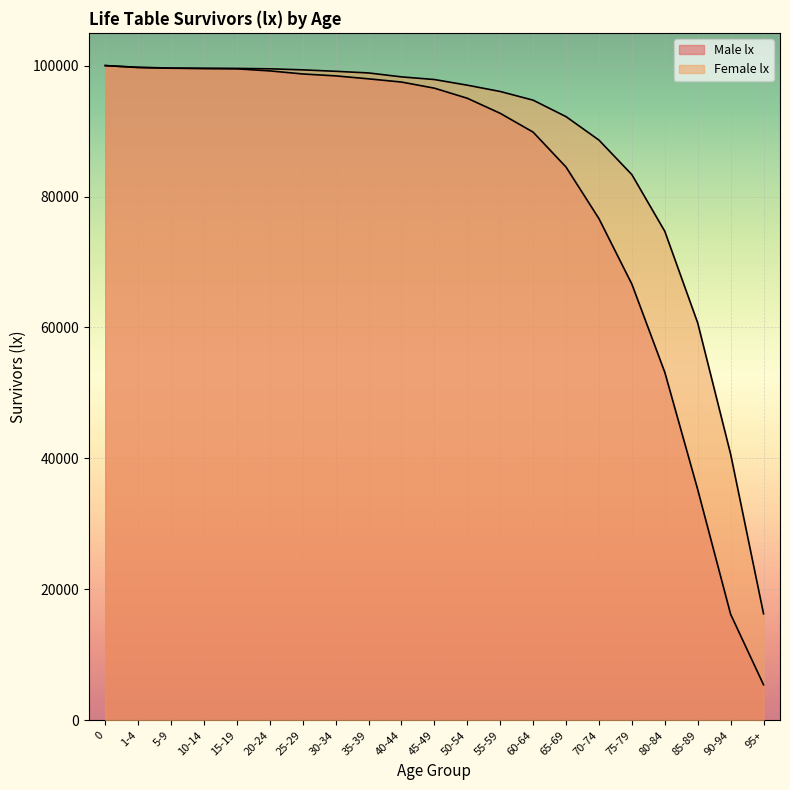

What is the approximate value of Male lx at 80-84?

53150